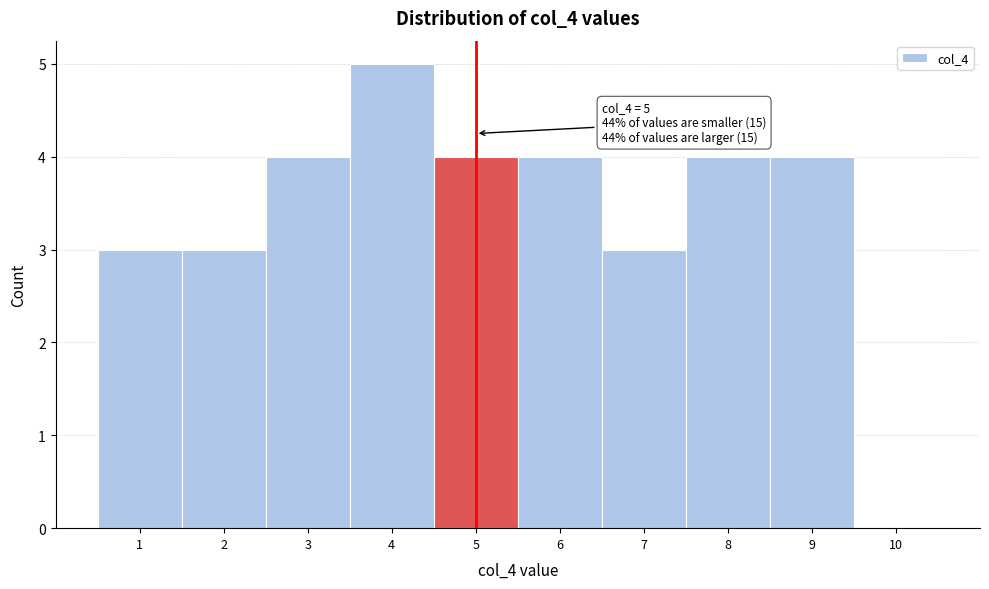

Over which range of the x-axis is the bar tallest?

3.5 to 4.5